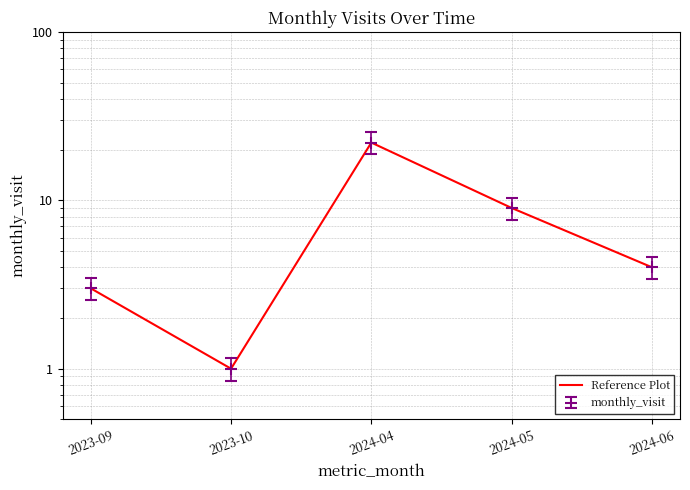

True or false: the data shows 5 at 2023-09.

False